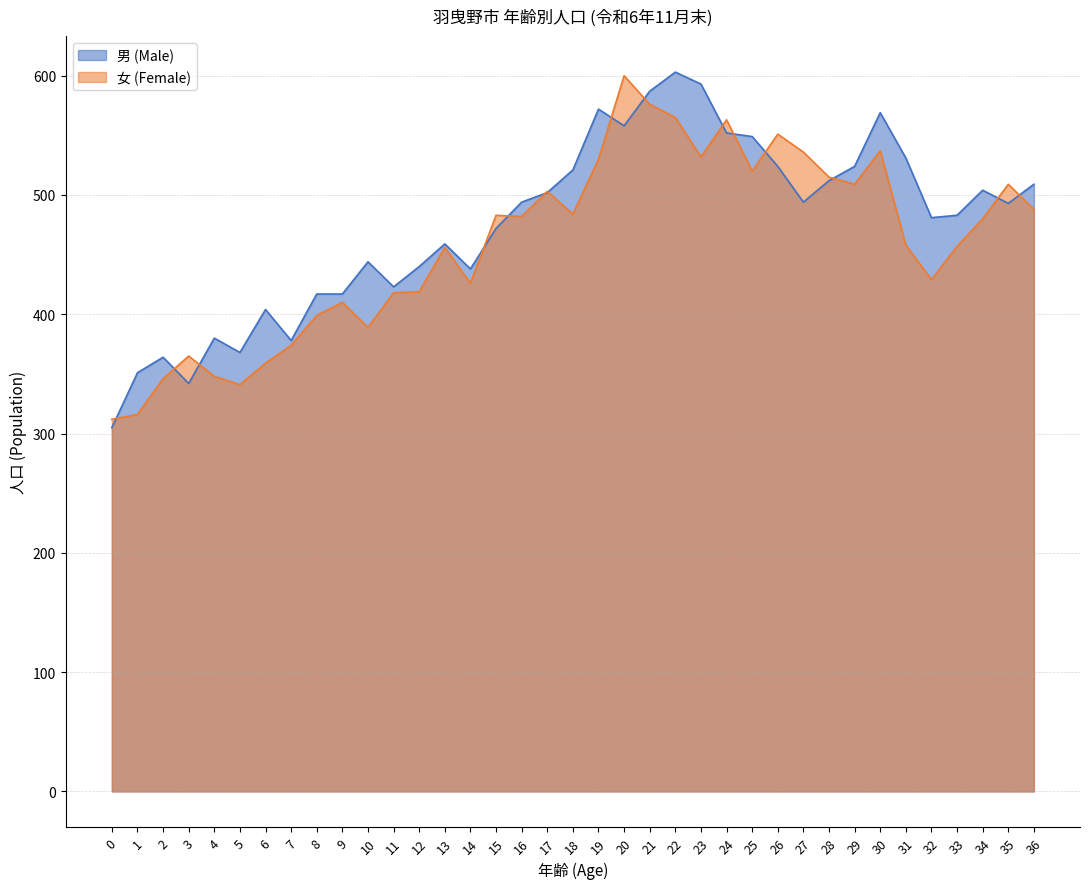

Which series ends up on top after the final intersection of 女 (Female) and 男 (Male)?

男 (Male)